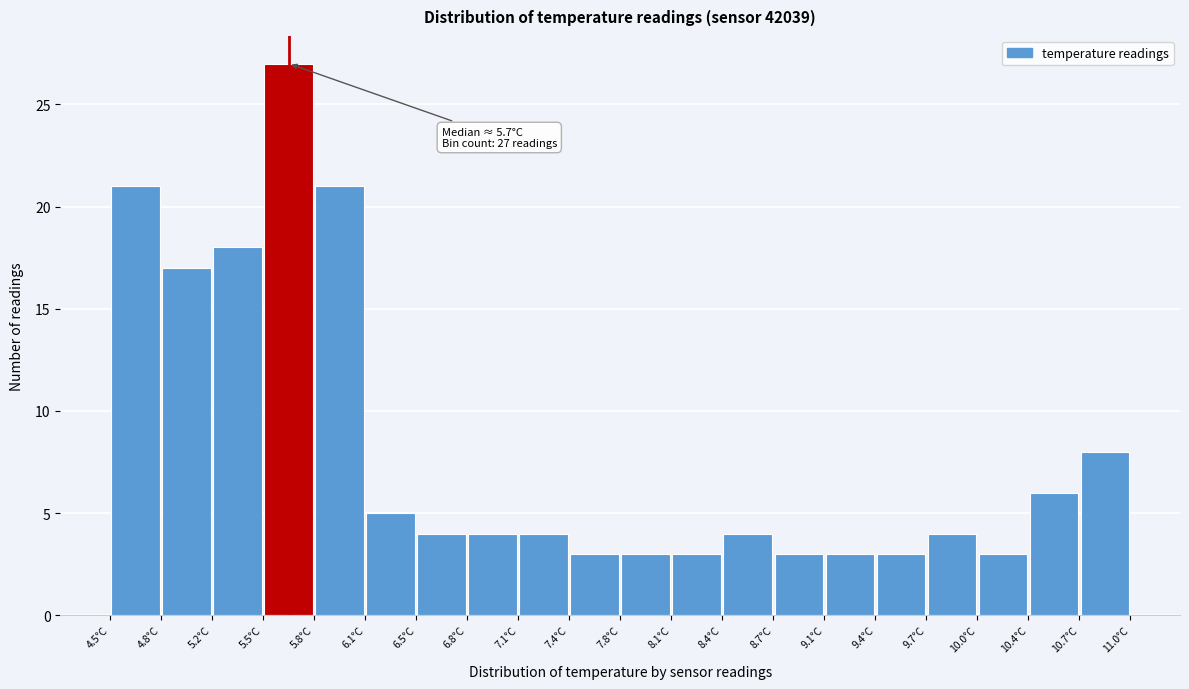

Over which range of the x-axis is the bar tallest?

5.475 to 5.800